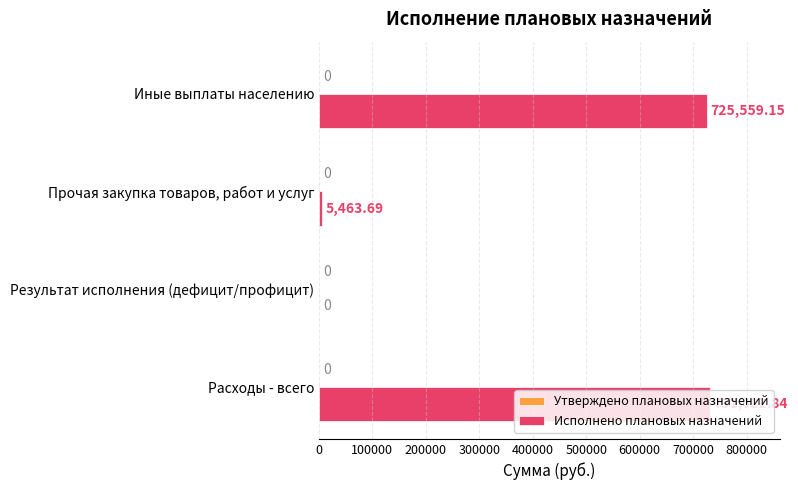

At which category does the chart reach its peak across all series?

Расходы - всего